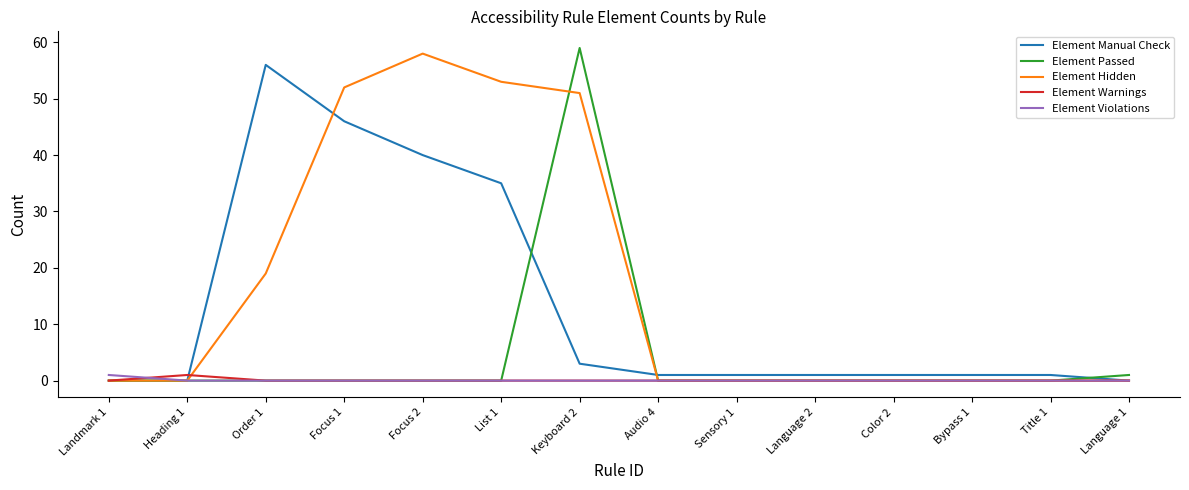

How many lines are shown in the chart?

5